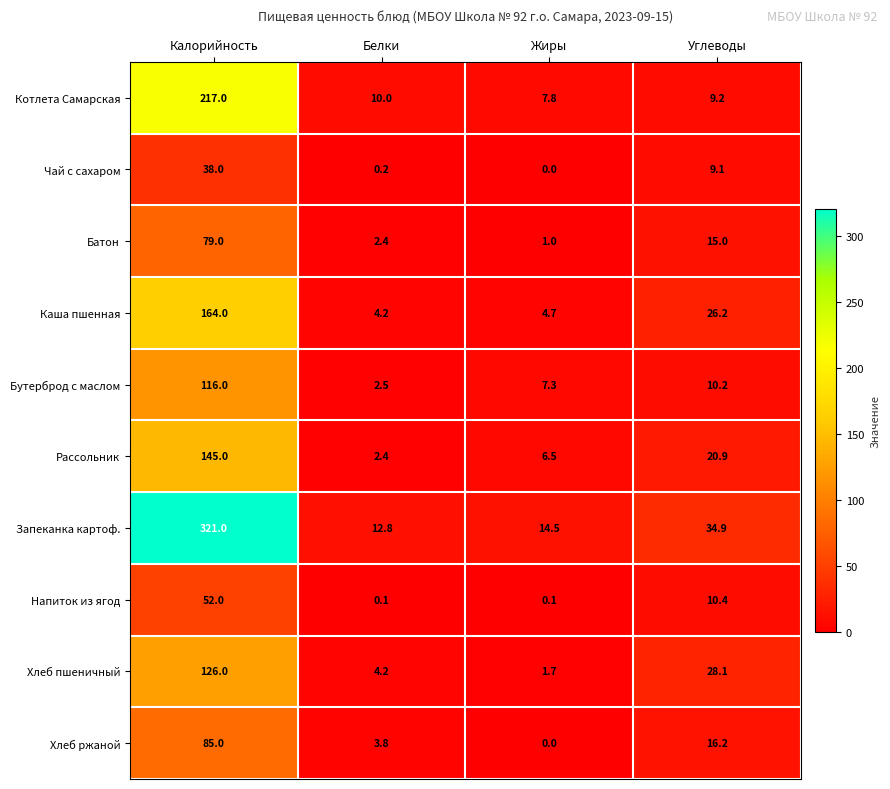

Where is Чай с сахаром nearest to the value 19?

Углеводы